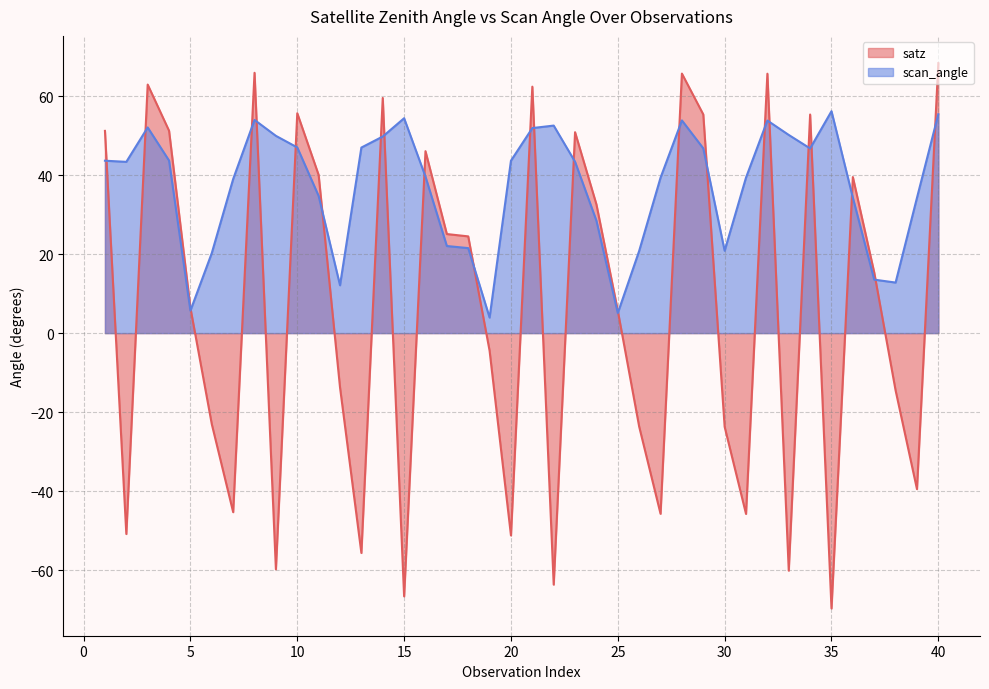

What is the minimum value shown in the chart?

-69.7